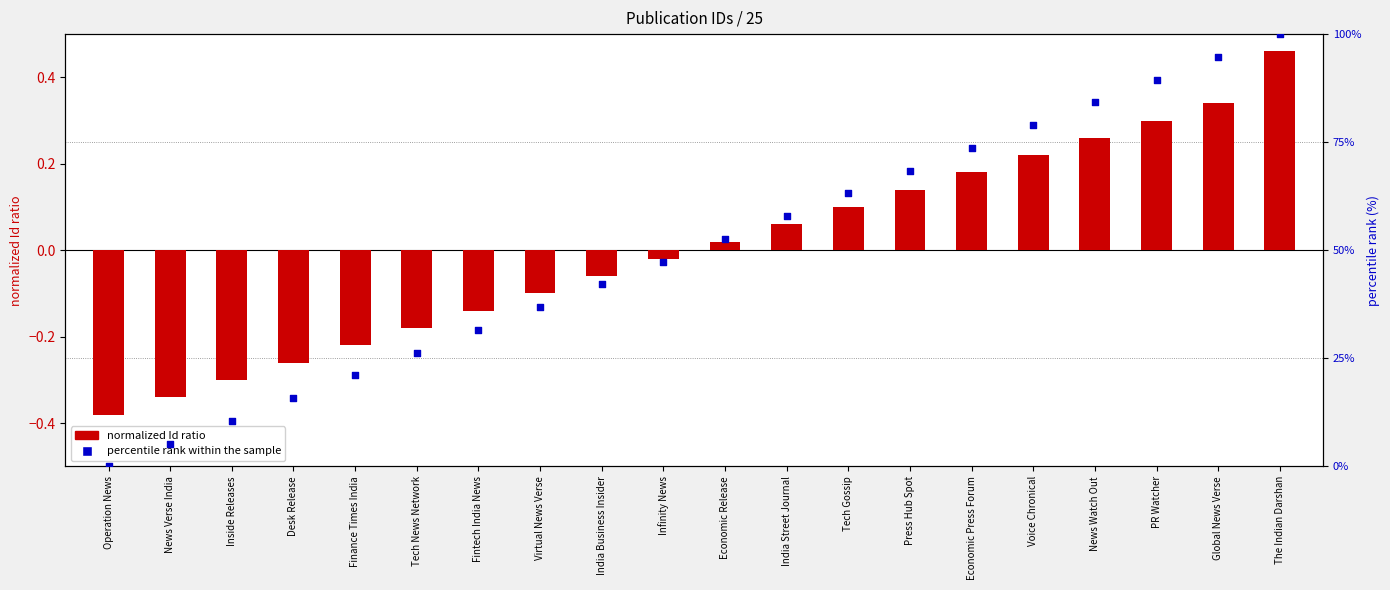

Which series has the widest spread of Y values?

percentile rank within the sample